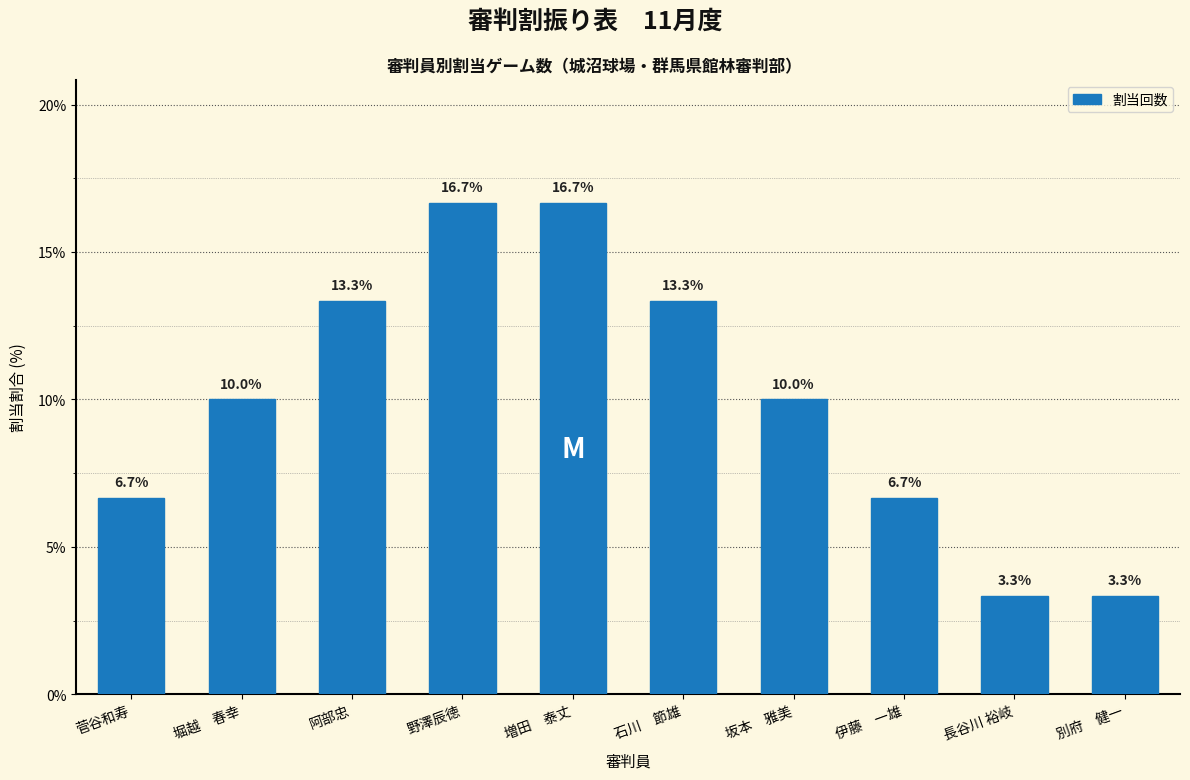

Reading right to left, list all the values displayed in this chart.

別府　健一=3.3	長谷川 裕岐=3.3	伊藤　一雄=6.7	坂本　雅美=10.0	石川　節雄=13.3	増田　泰丈=16.7	野澤辰徳=16.7	阿部忠=13.3	堀越　春幸=10.0	菅谷和寿=6.7